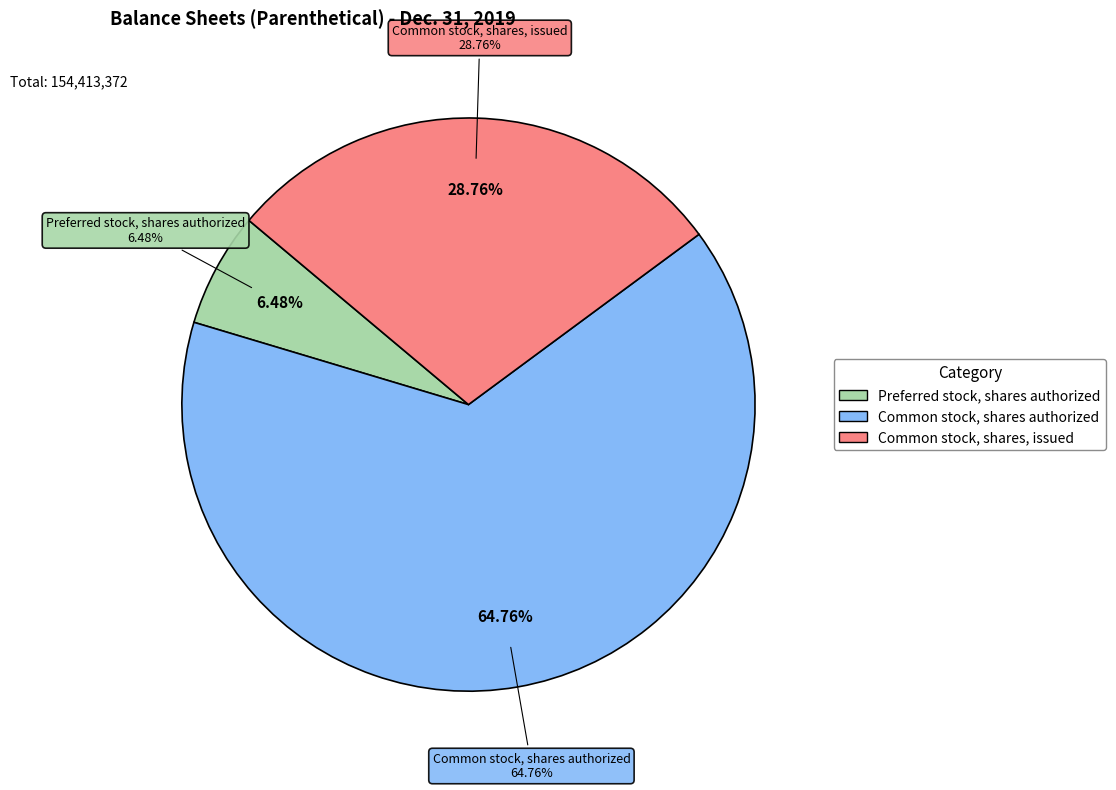

Is the sum of Common stock, shares authorized and Preferred stock, shares authorized greater than half?

Yes